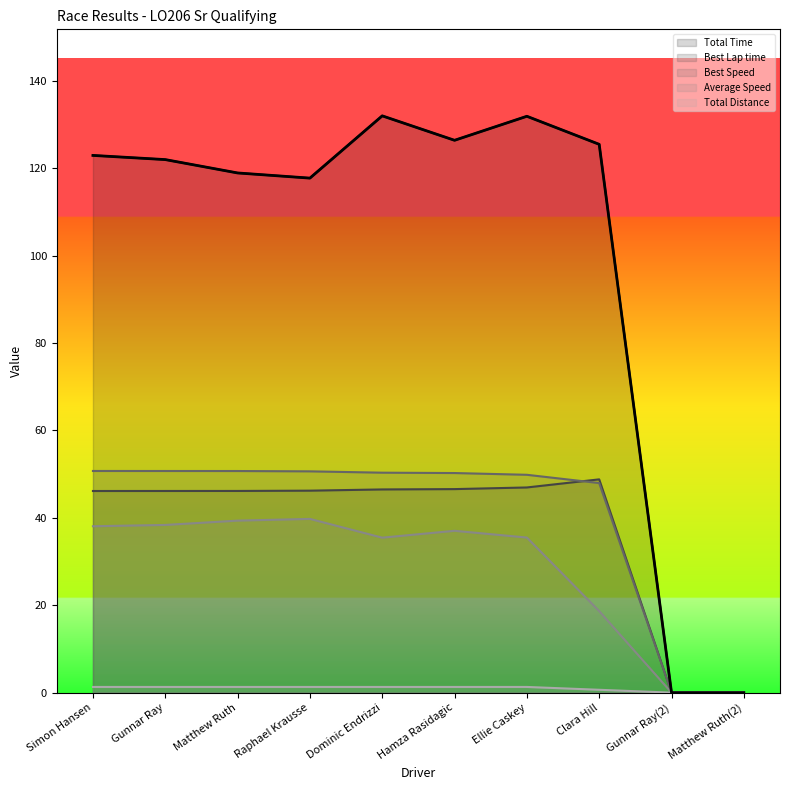

What is the average value of the Total Time series?

99.7